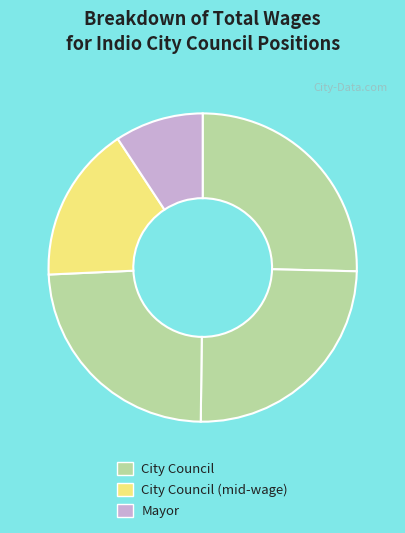

How many slices are in this pie chart?

5